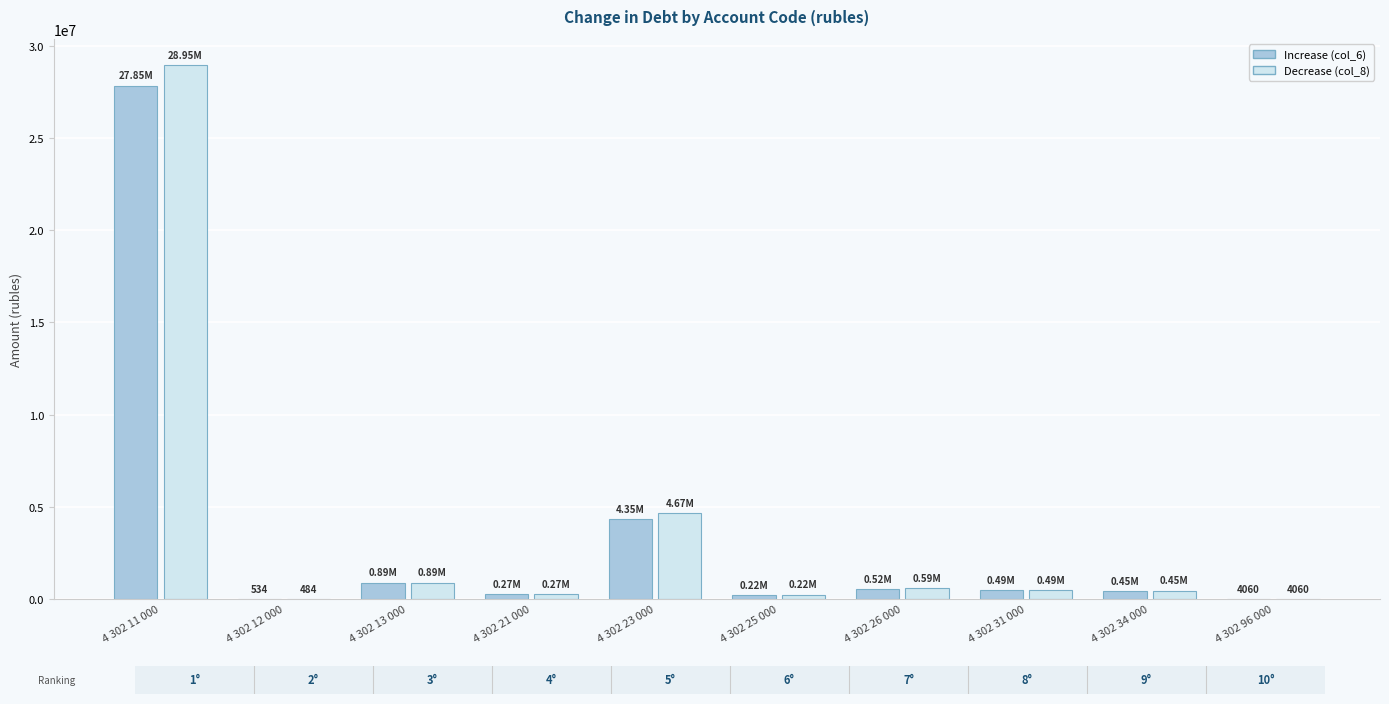

What is the sum of all Decrease (col_8) values?

36525754.1